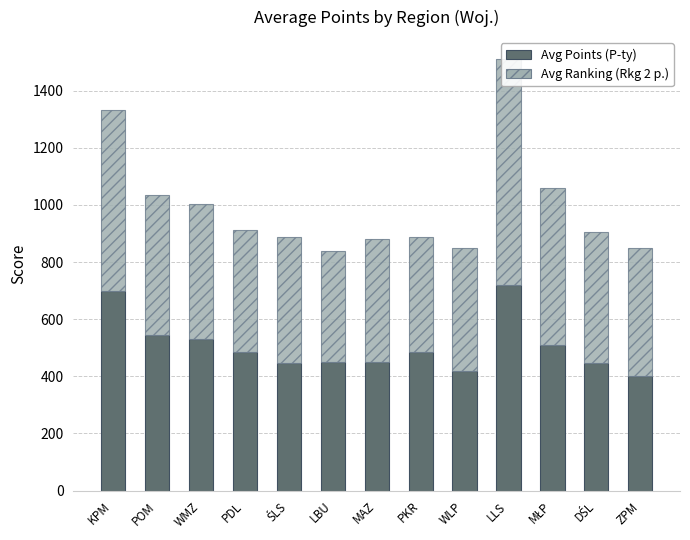

Which series has the widest spread of values?

Avg Ranking (Rkg 2 p.)